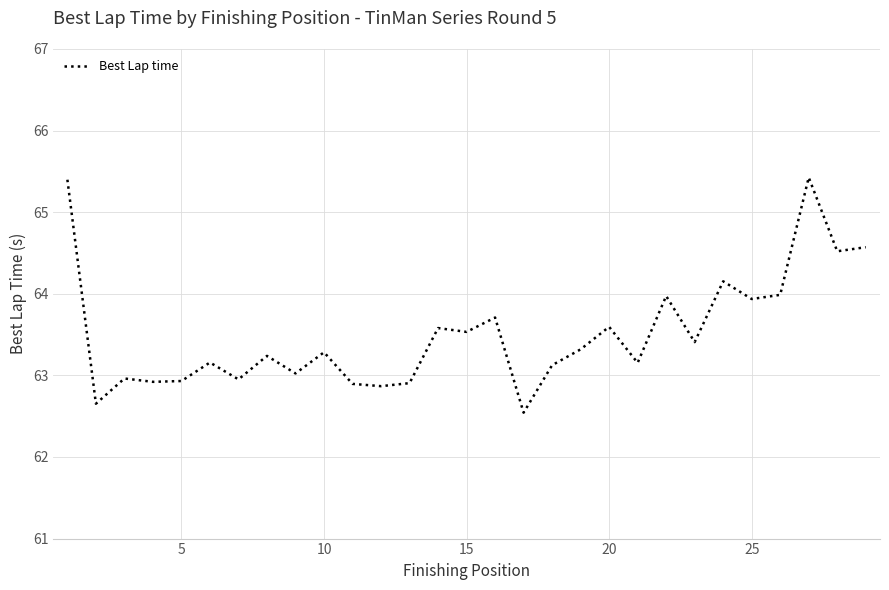

What is the maximum value shown in the chart?

65.4